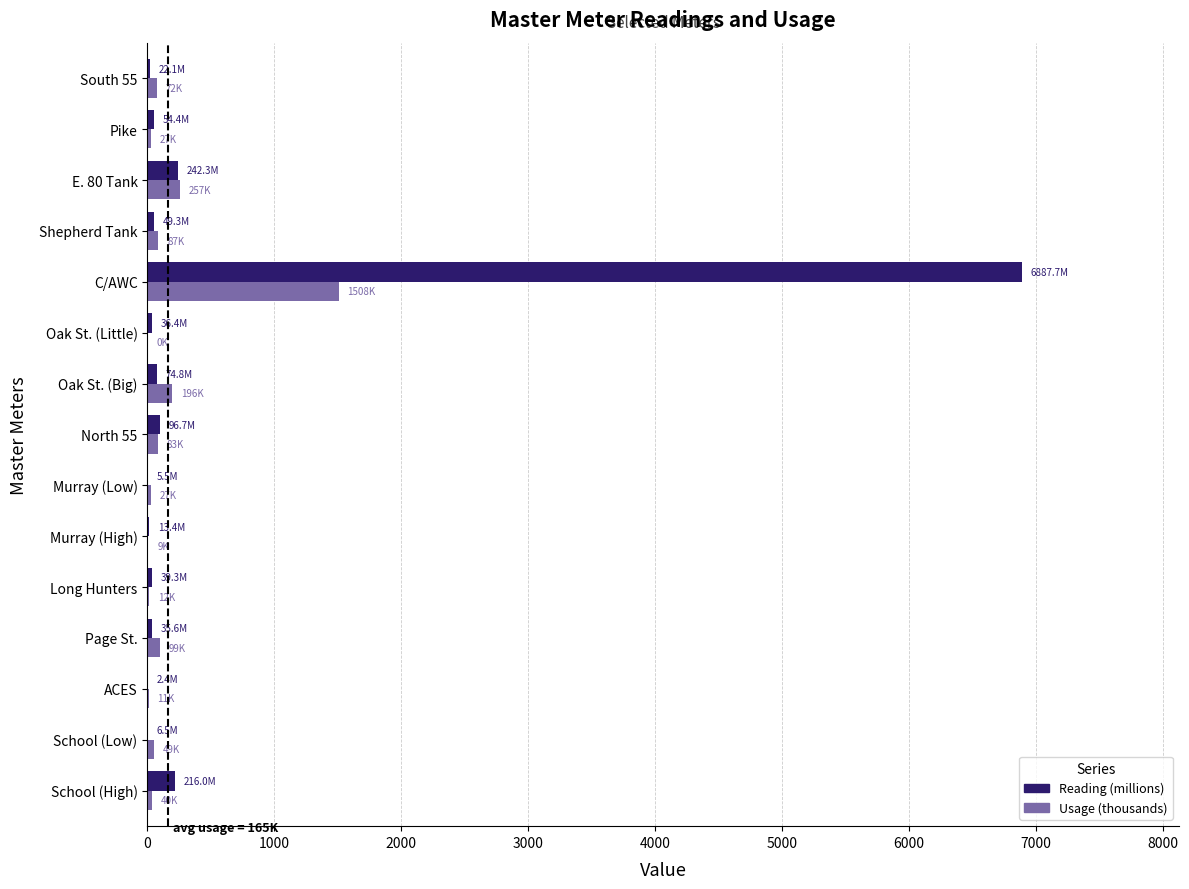

Which series has the largest total across all categories?

Reading (millions)